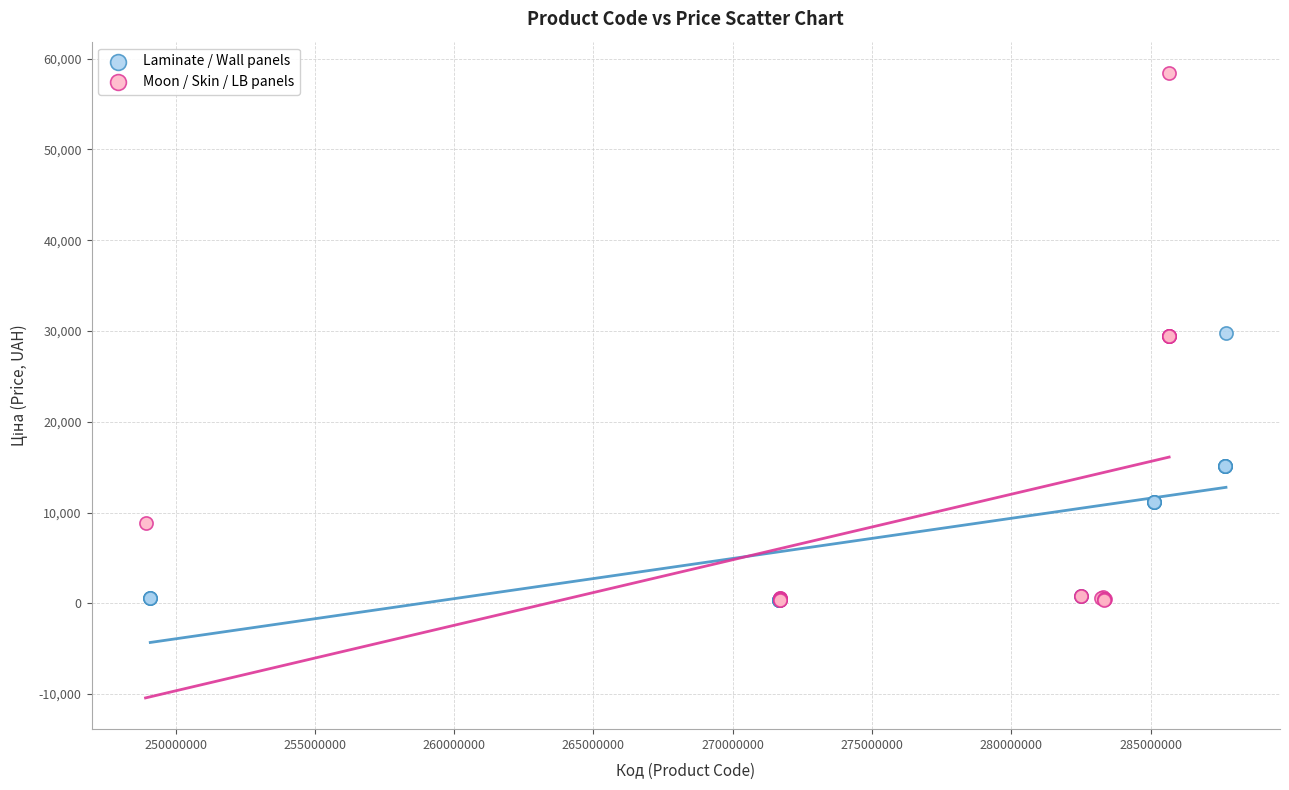

Which series reaches the maximum Y coordinate?

Moon / Skin / LB panels